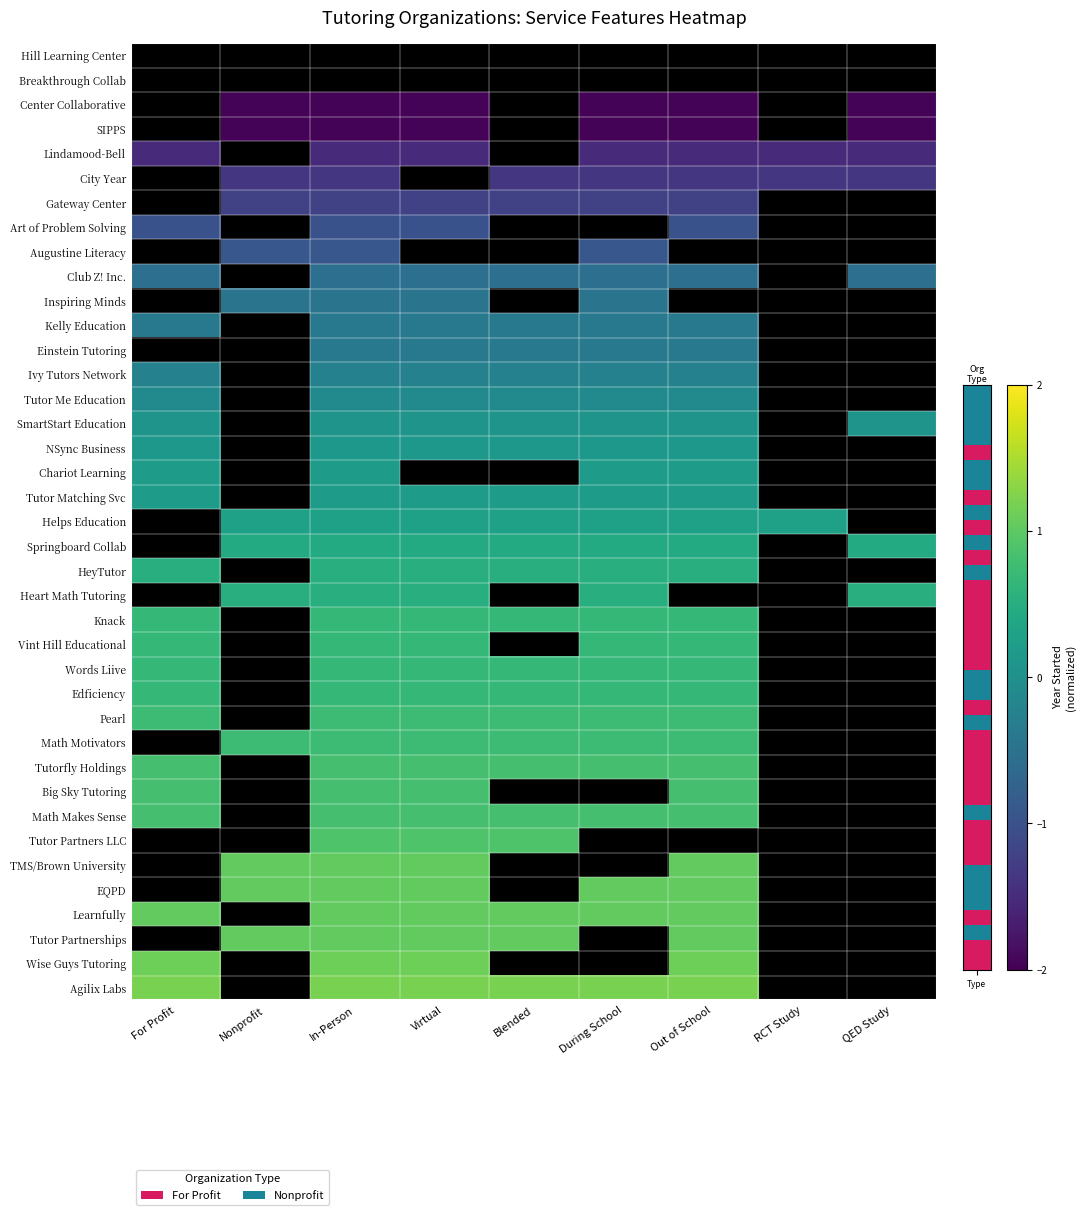

What is the total value across all series at QED Study?

-83.5